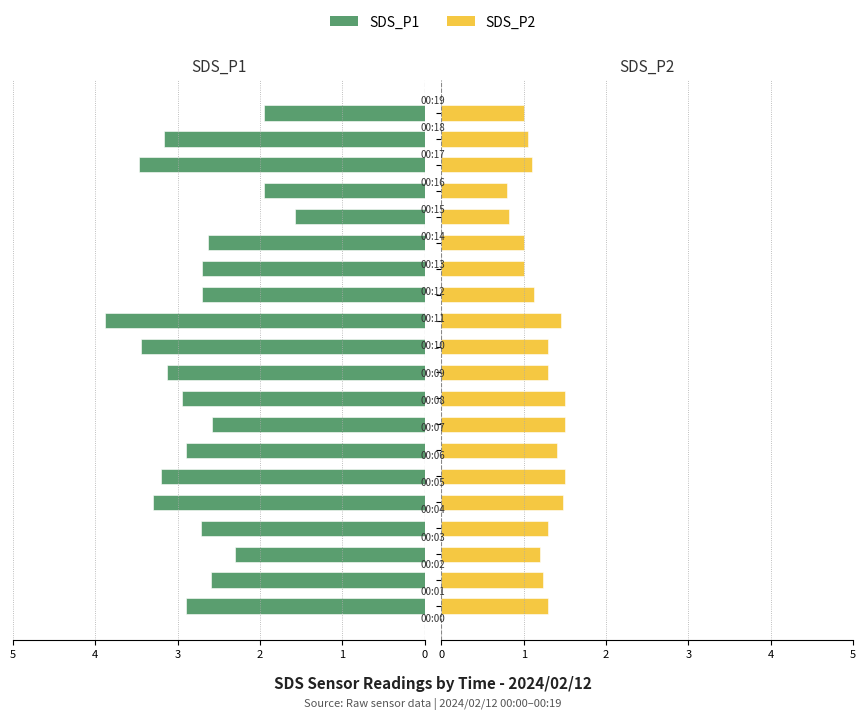

The value of SDS_P1 at 13 is 1.2. True or false?

False